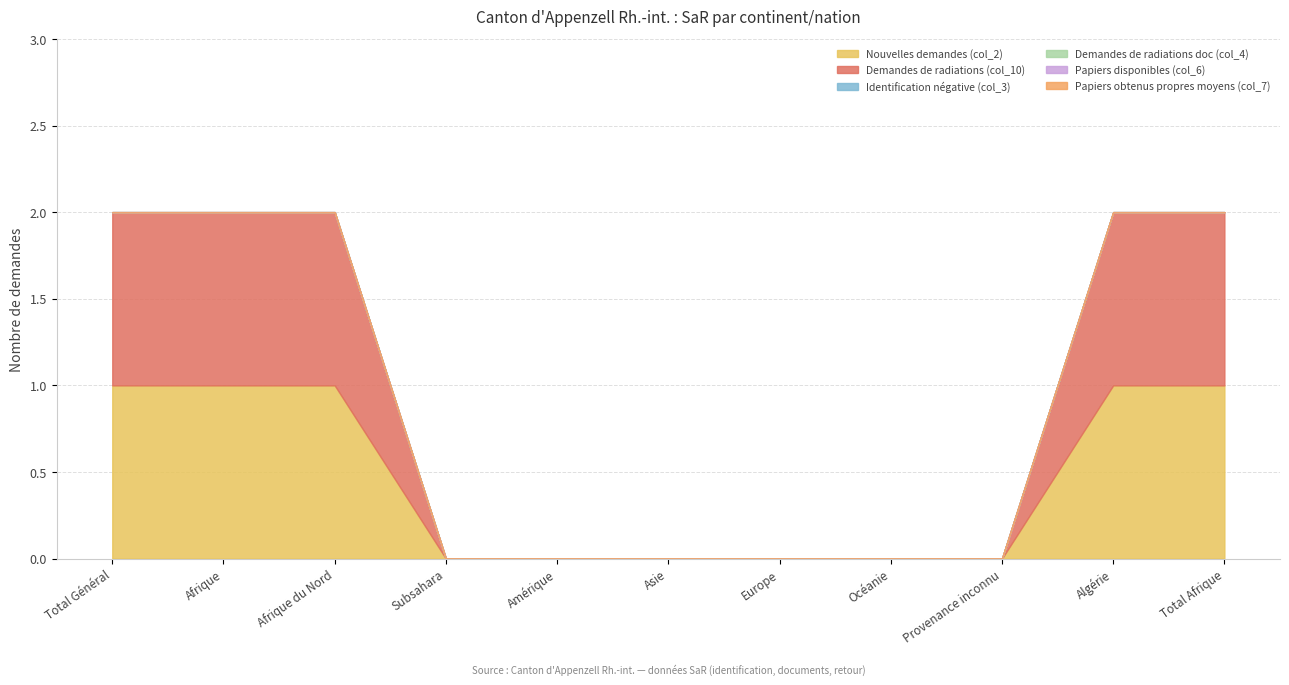

How many categories are shown in the chart?

11